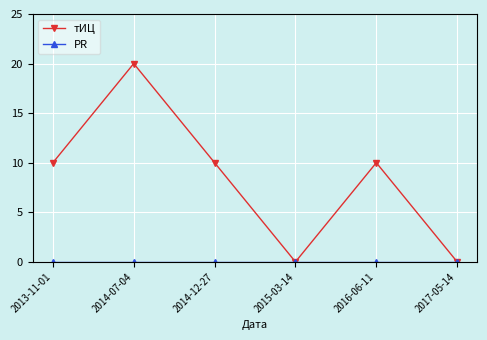

What is the label of the 6th point from the left?

2017-05-14